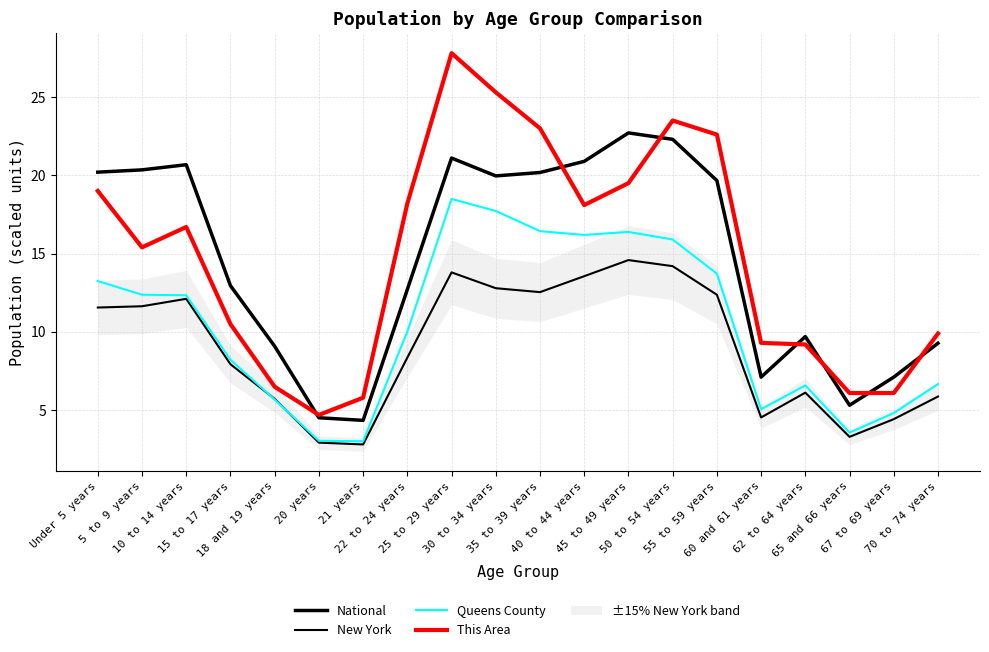

Which category has the highest value across all series?

25 to 29 years